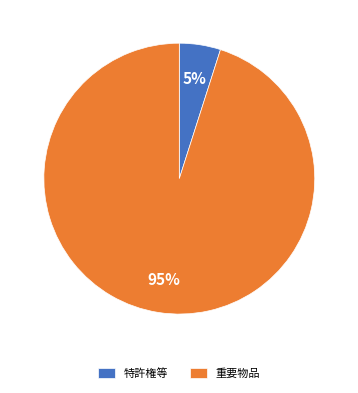

Is it true that 重要物品 is 86% of the pie?

False